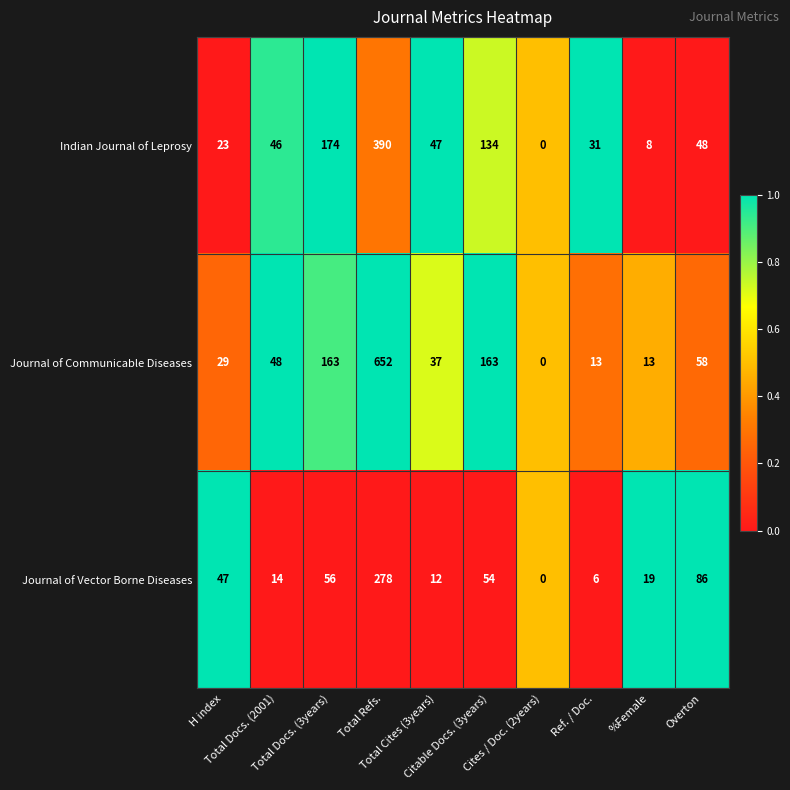

Which series has the largest total across all categories?

Journal of Communicable Diseases